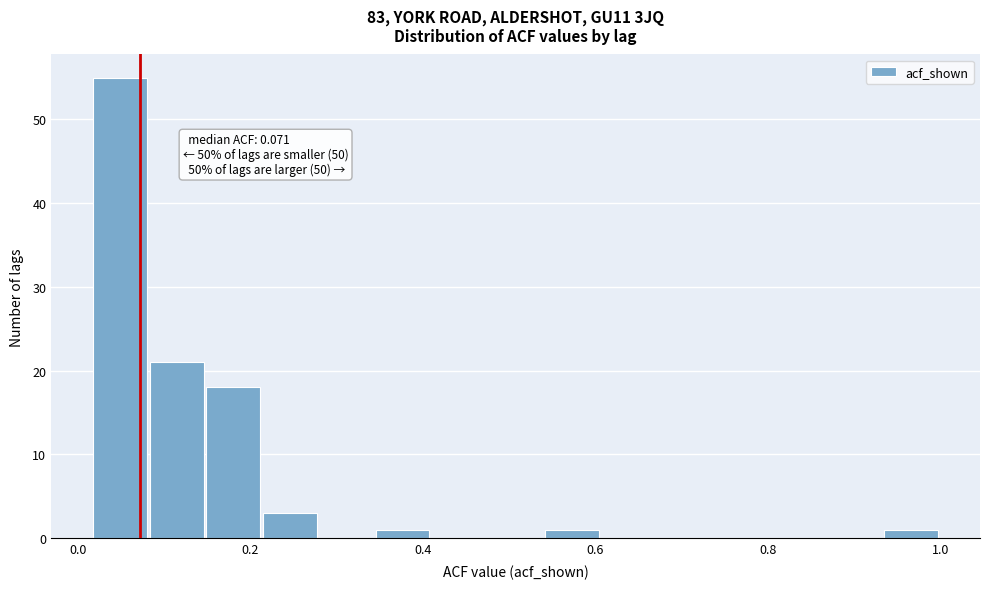

Around what value on the x-axis is the tallest bar? Give the approximate position of its centre, as read against the axis.

0.04